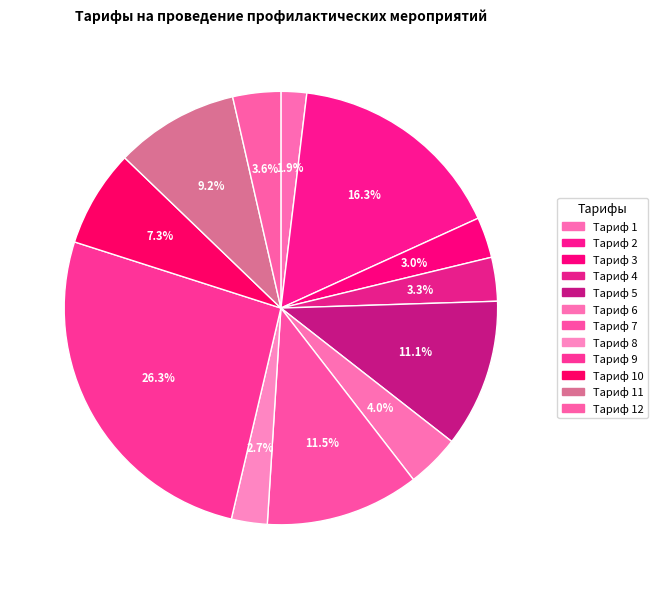

How many slices are in this pie chart?

12